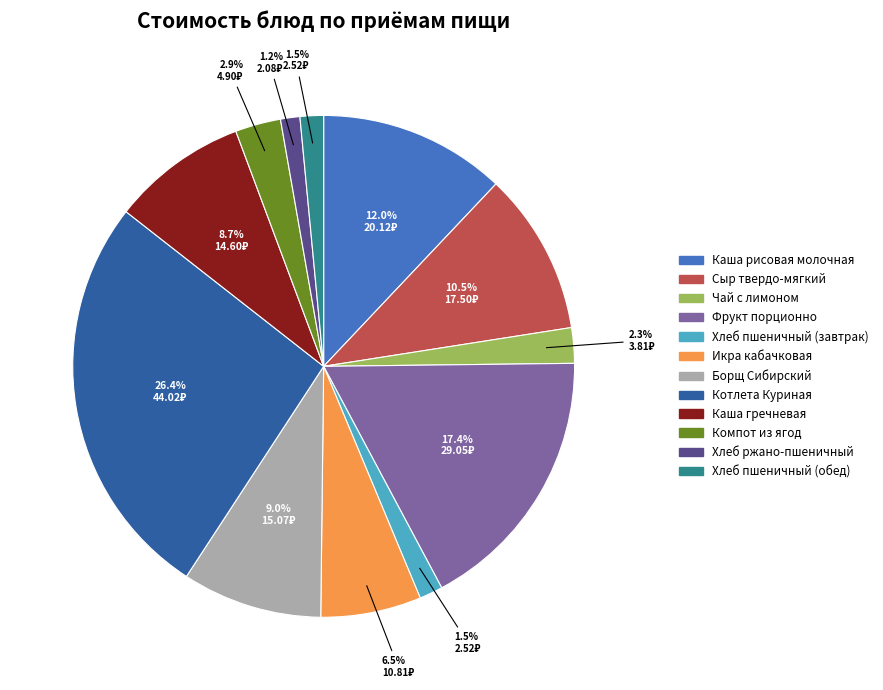

How much of the chart is everything except Икра кабачковая?

93.5%